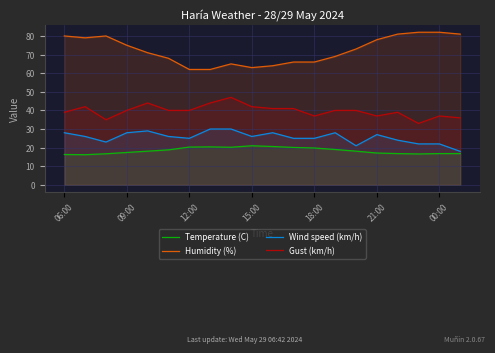

What is the greatest value displayed?

82.0